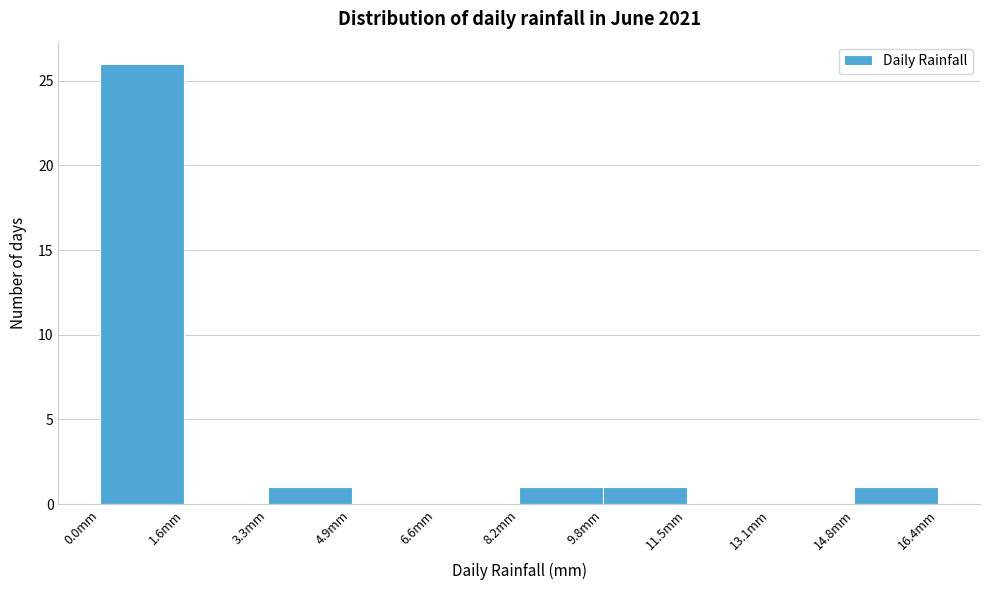

Reading left to right, list every bar in this chart as the range it spans on the x-axis followed by its height. Neither the bar edges nor the heights are printed on the chart, so give them approximately, as read against the axes.

0.00 to 1.64: 26
1.64 to 3.28: 0
3.28 to 4.92: 1
4.92 to 6.56: 0
6.56 to 8.20: 0
8.20 to 9.84: 1
9.84 to 11.48: 1
11.48 to 13.12: 0
13.12 to 14.76: 0
14.76 to 16.40: 1